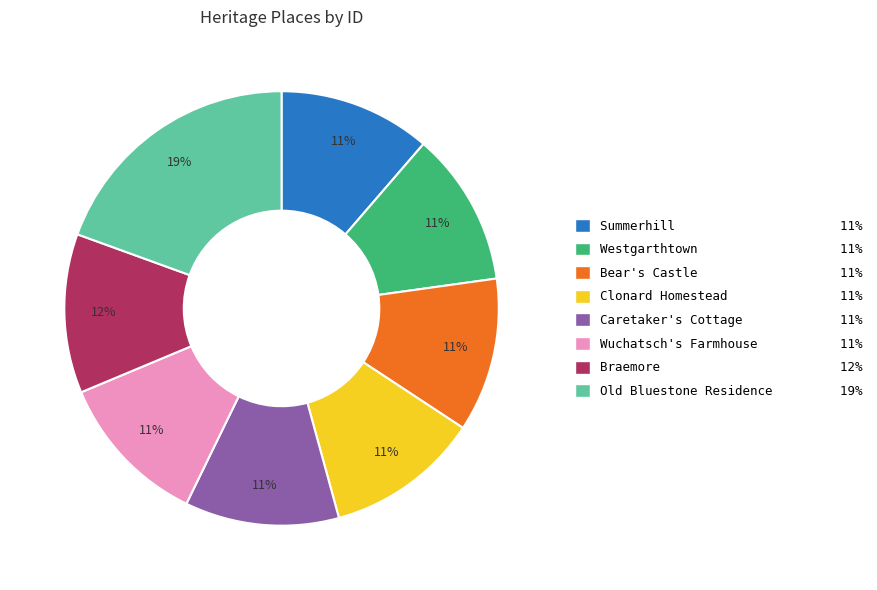

To the nearest percent, what is the average slice percentage?

12%